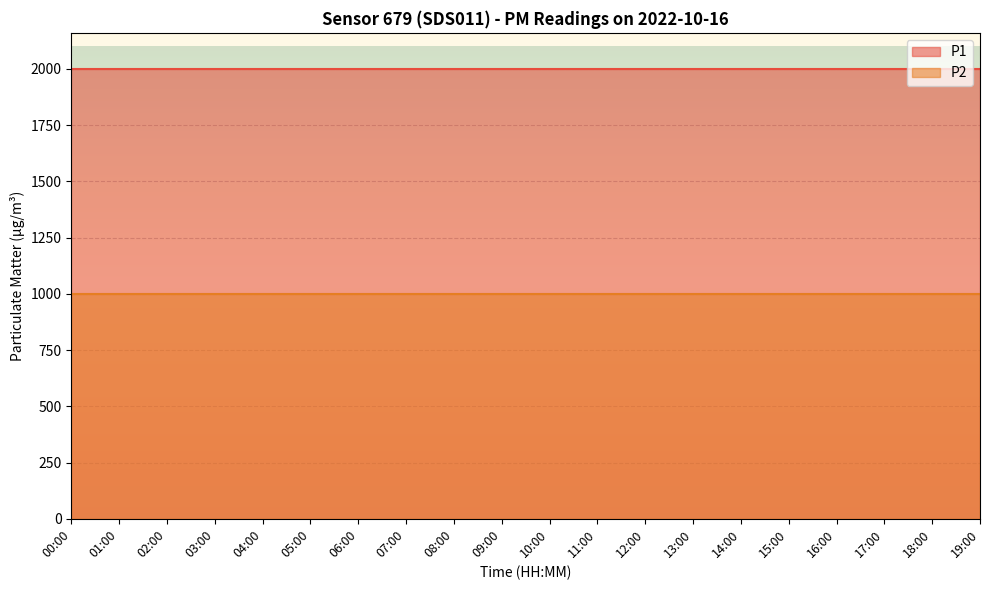

What is the value of the P2 point at the 17th from the left?

999.9